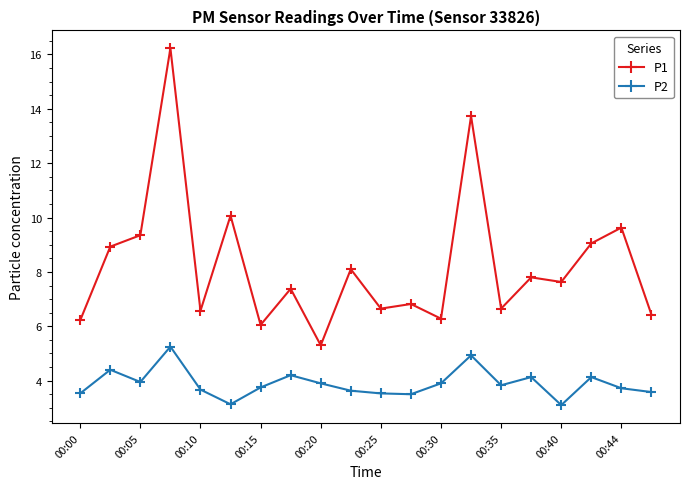

Count the number of data series in this chart.

2